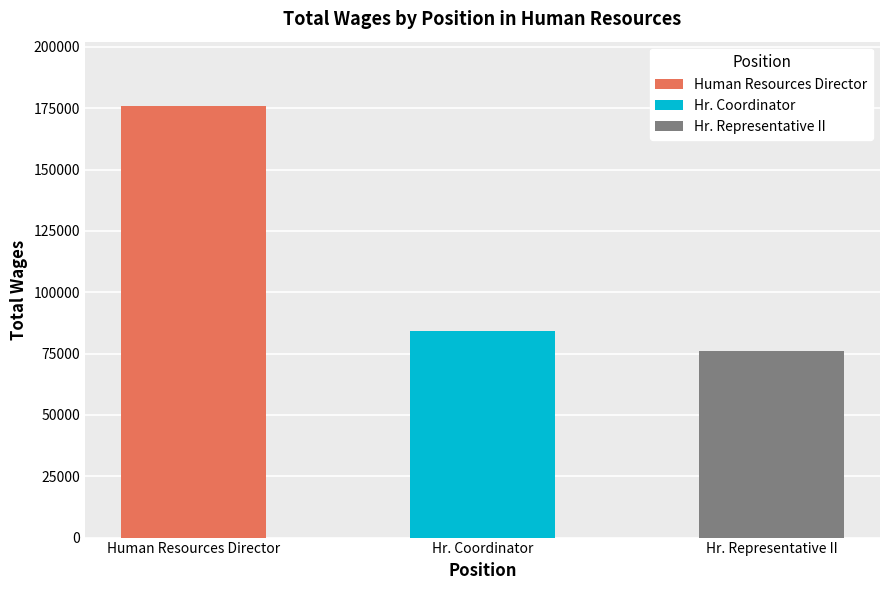

Which has a higher value, Hr. Representative II or Hr. Coordinator?

Hr. Coordinator